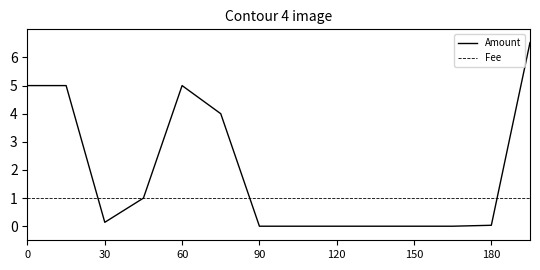

Which series has the largest total across all categories?

Amount